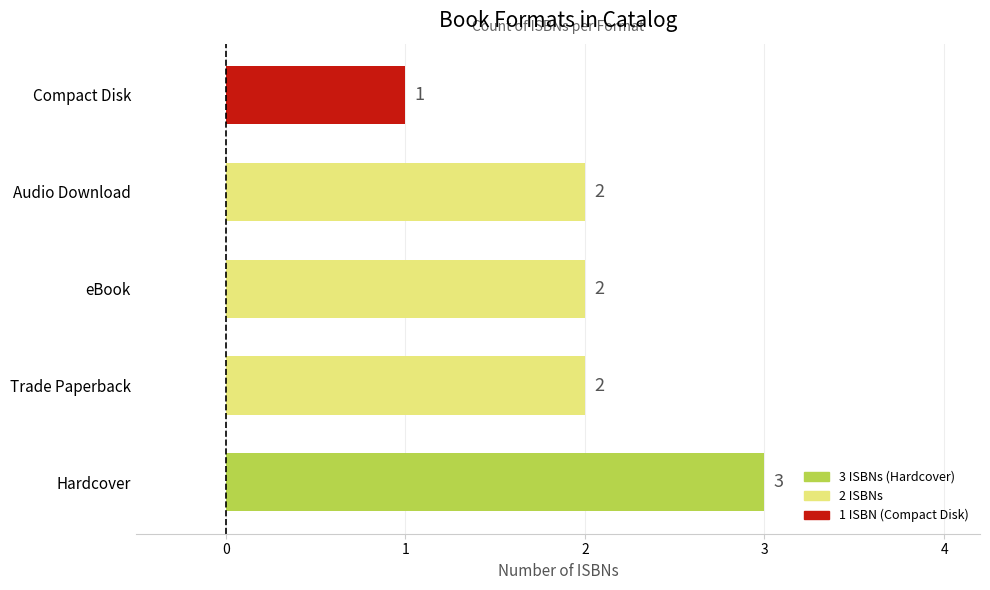

Approximately how many times larger is the value at eBook compared to Audio Download?

1.0